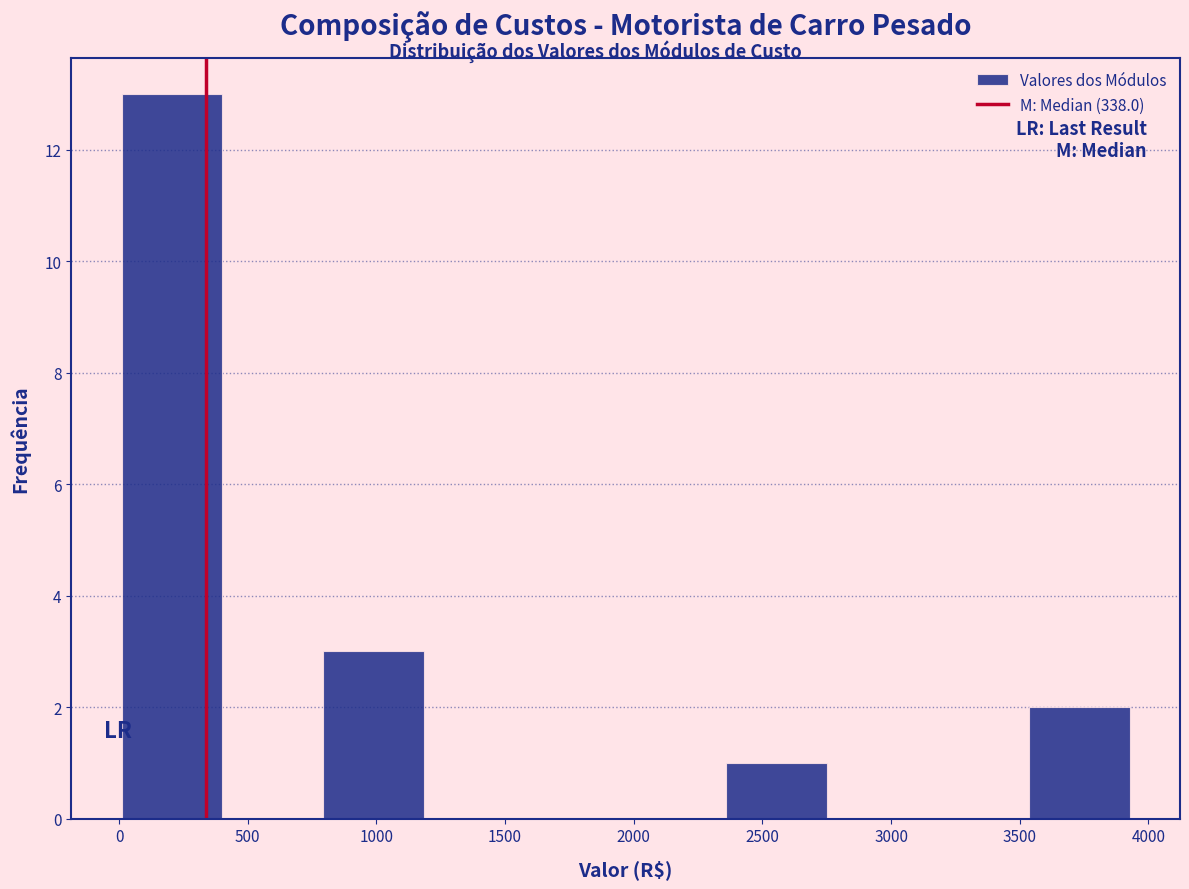

Reading left to right, list every bar in this chart as the range it spans on the x-axis followed by its height. Neither the bar edges nor the heights are printed on the chart, so give them approximately, as read against the axes.

0 to 400: 13
400 to 800: 0
800 to 1200: 3
1200 to 1600: 0
1600 to 1950: 0
1950 to 2350: 0
2350 to 2750: 1
2750 to 3150: 0
3150 to 3550: 0
3550 to 3950: 2